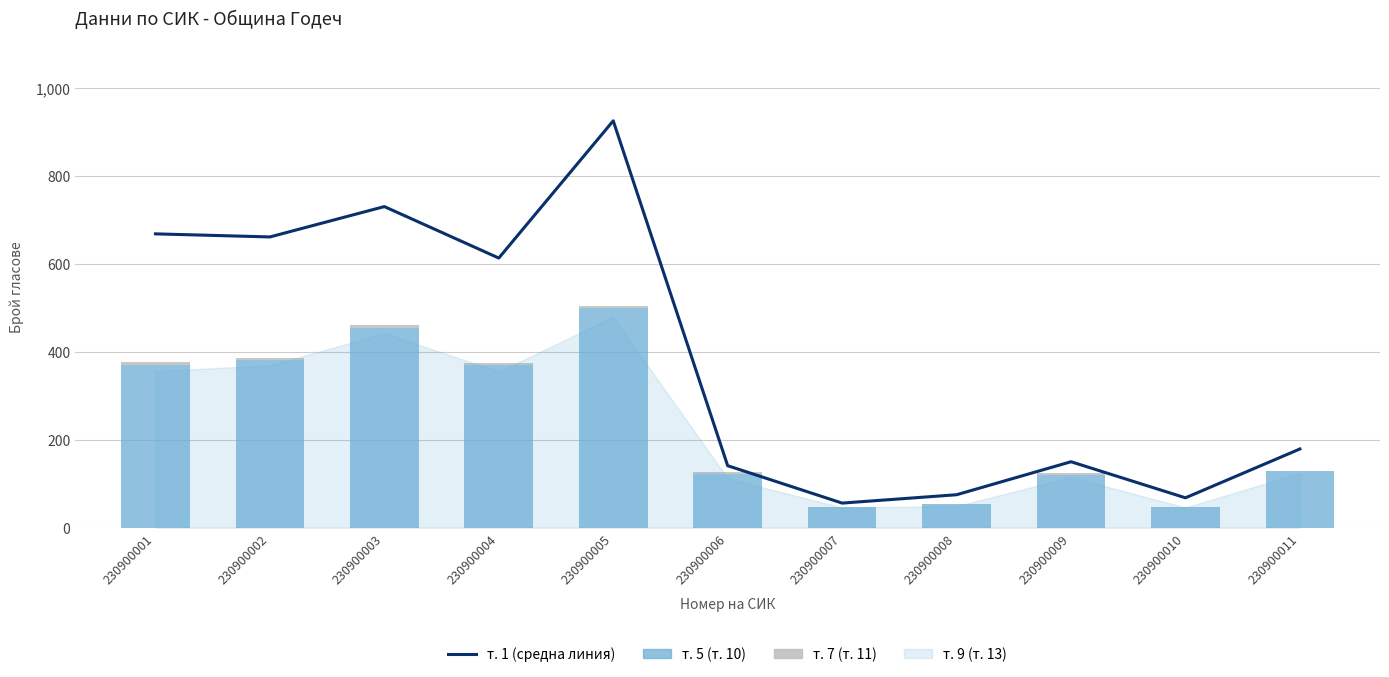

Which label corresponds to the smallest value in the chart?

230900007